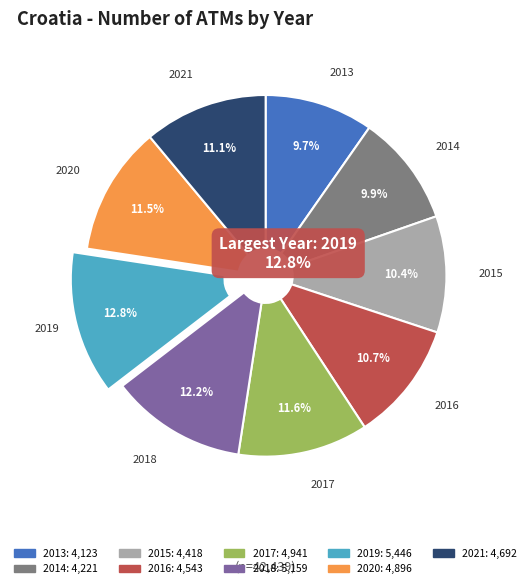

What portion of the pie excludes 2017?

88.4%